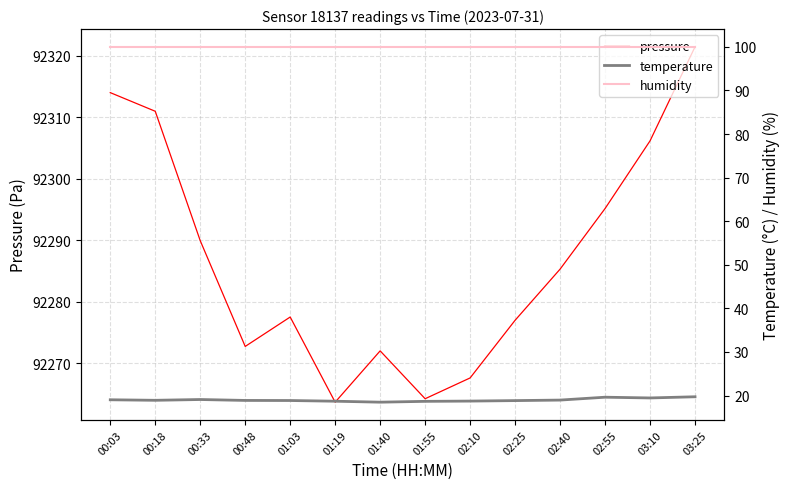

What is the sum of all pressure values?

1292017.9